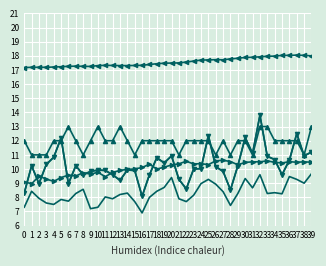

Does the chart display data point markers on the line(s)?

No